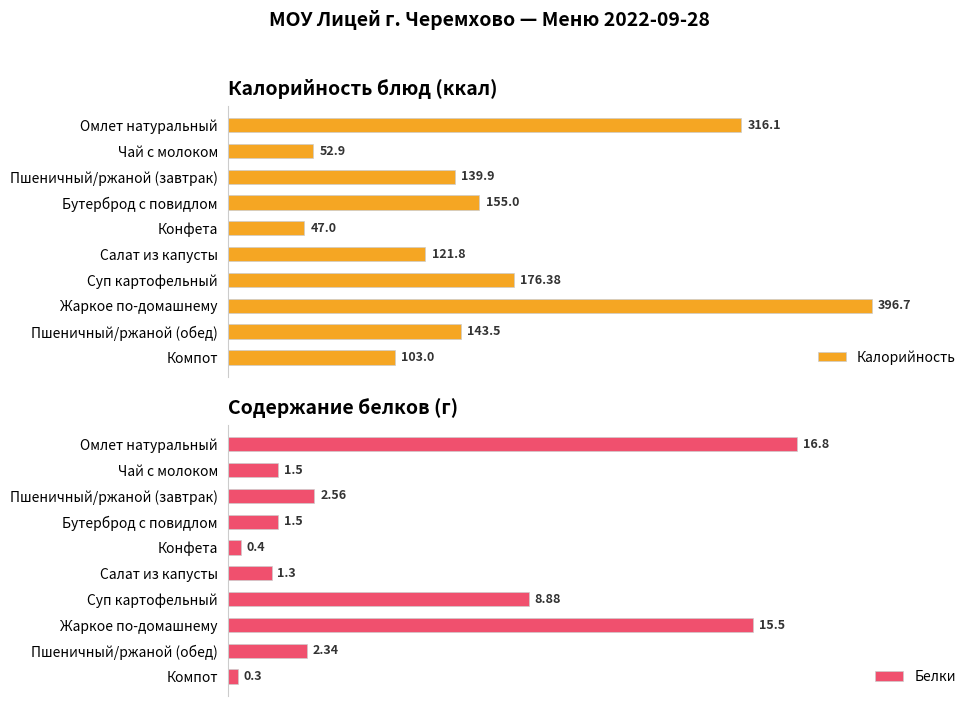

Count the number of data series in this chart.

2